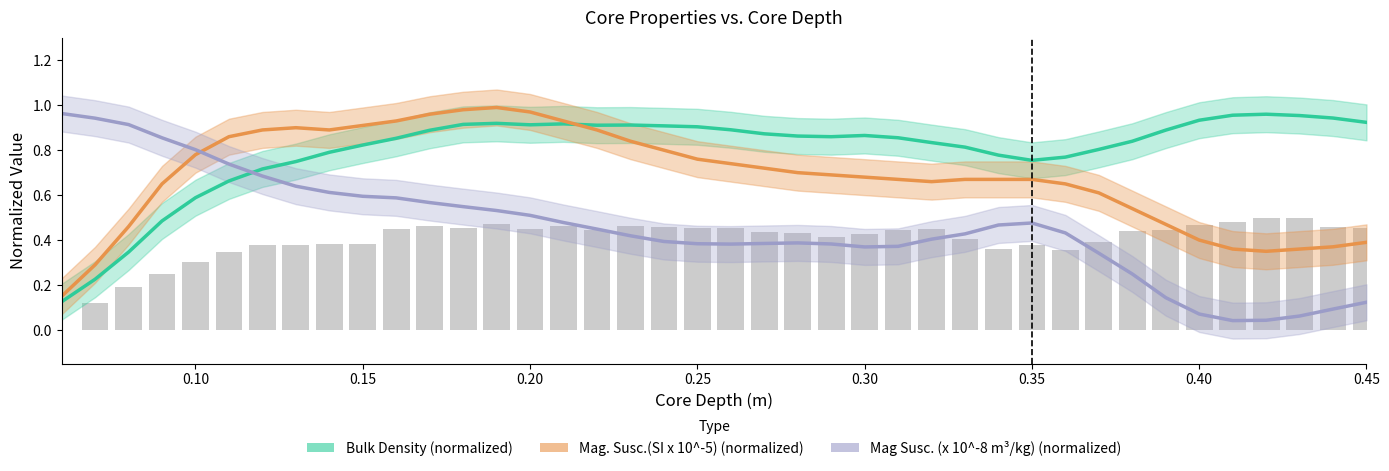

Is the value of Mag. Susc.(SI x 10^-5) (normalized) at 18 greater than the value of Mag Susc. (x 10^-8 m³/kg) (normalized) at 30?

Yes